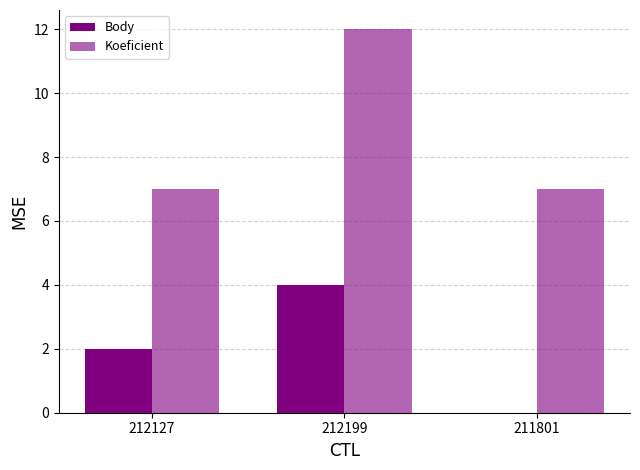

How many categories are shown in the chart?

3